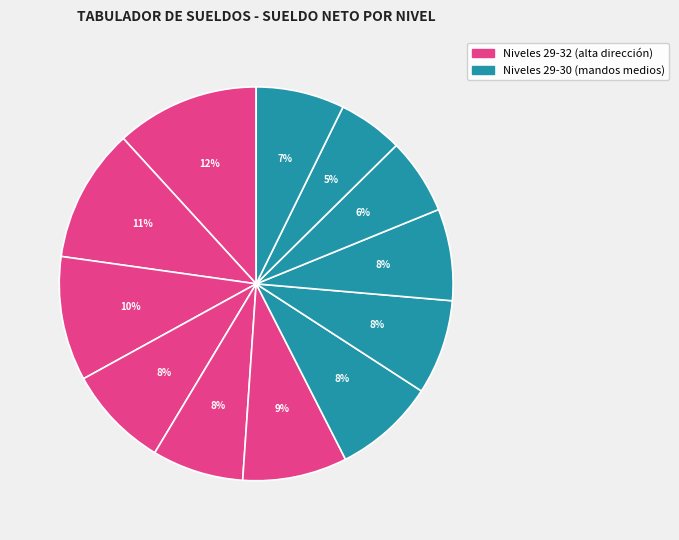

To the nearest percent, what is the average slice percentage?

8%